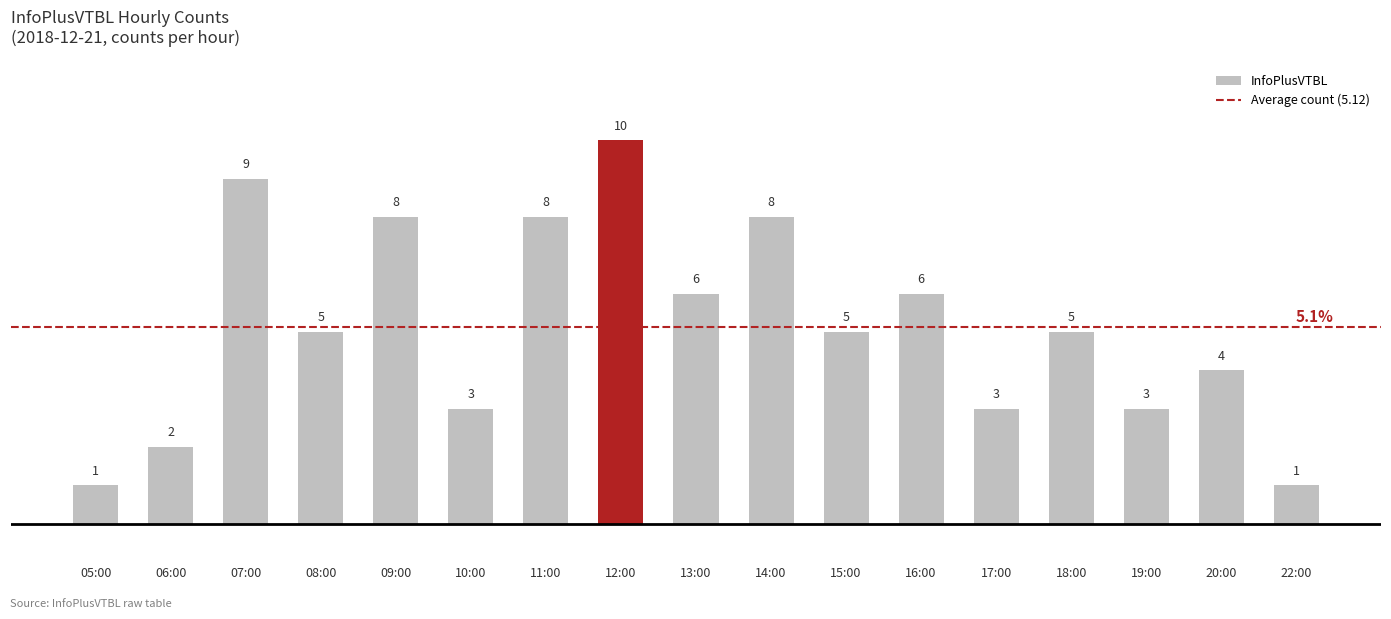

Between 19:00 and 11:00, which is larger?

11:00